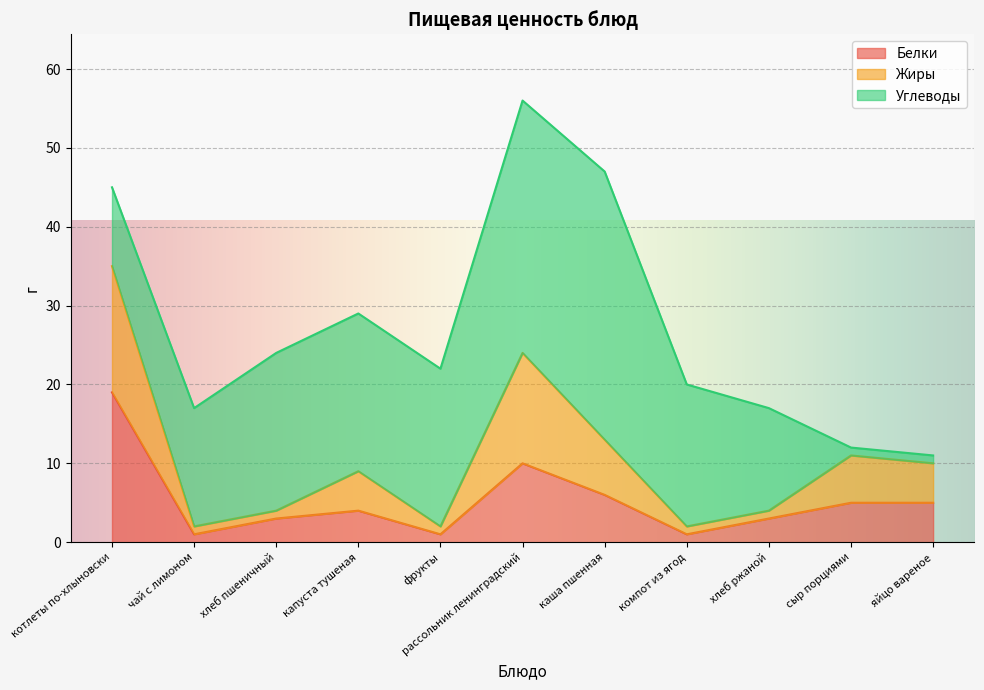

At which category is the sum across all series the highest?

рассольник ленинградский